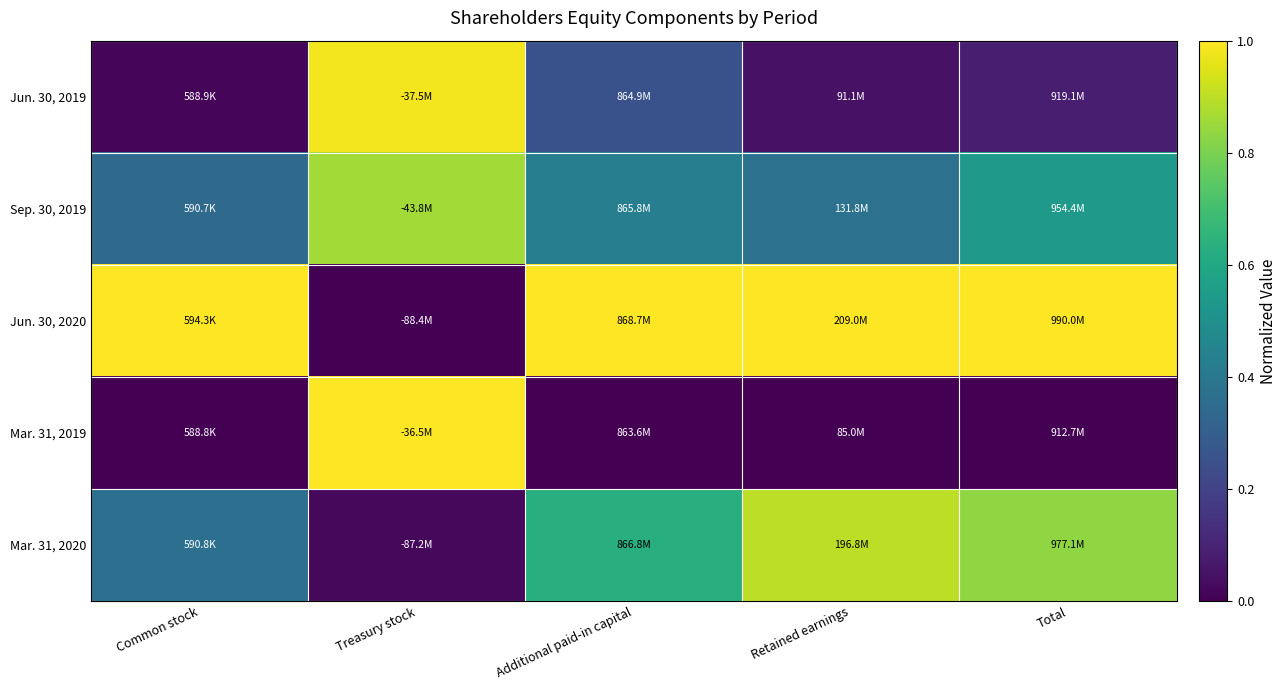

Reading left to right, list all the values displayed in this chart.

Jun. 30, 2019: Common stock=0.0	Treasury stock=1.0	Additional paid-in capital=0.3	Retained earnings=0.0	Total=0.1
Sep. 30, 2019: Common stock=0.3	Treasury stock=0.9	Additional paid-in capital=0.4	Retained earnings=0.4	Total=0.5
Jun. 30, 2020: Common stock=1.0	Treasury stock=0.0	Additional paid-in capital=1.0	Retained earnings=1.0	Total=1.0
Mar. 31, 2019: Common stock=0.0	Treasury stock=1.0	Additional paid-in capital=0.0	Retained earnings=0.0	Total=0.0
Mar. 31, 2020: Common stock=0.4	Treasury stock=0.0	Additional paid-in capital=0.6	Retained earnings=0.9	Total=0.8